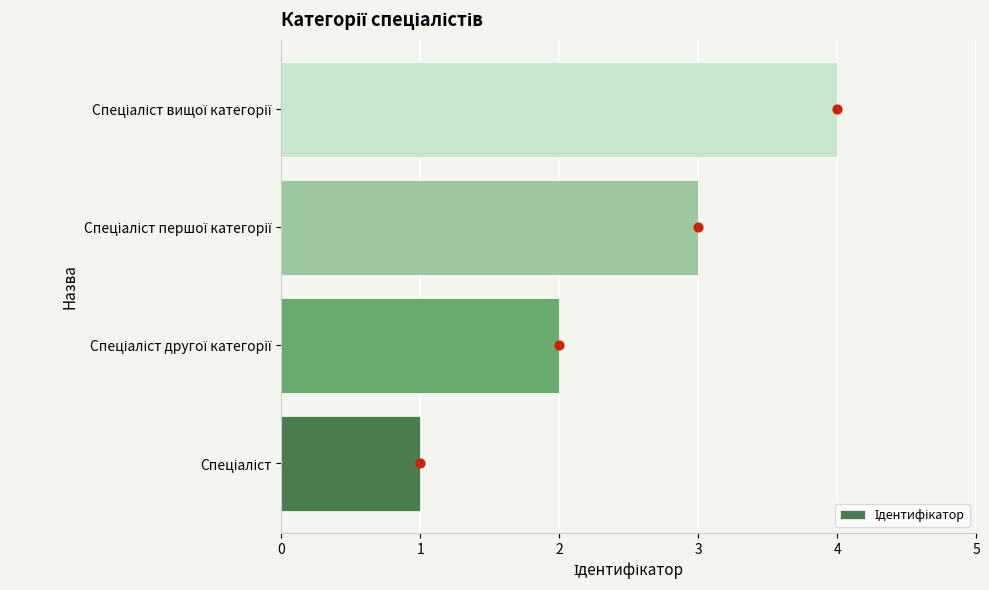

What is the change in value from Спеціаліст другої категорії to Спеціаліст вищої категорії?

+2